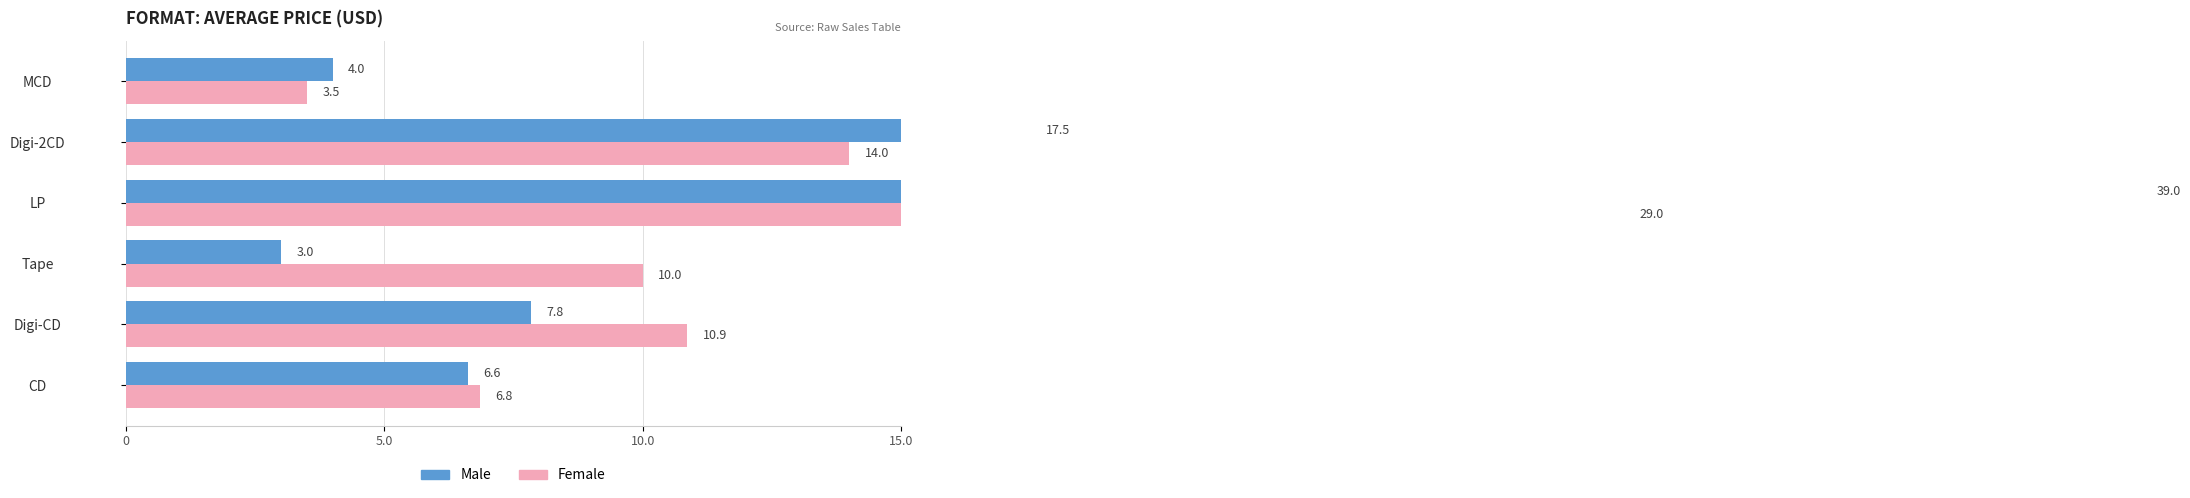

What is the maximum value for Male?

39.0